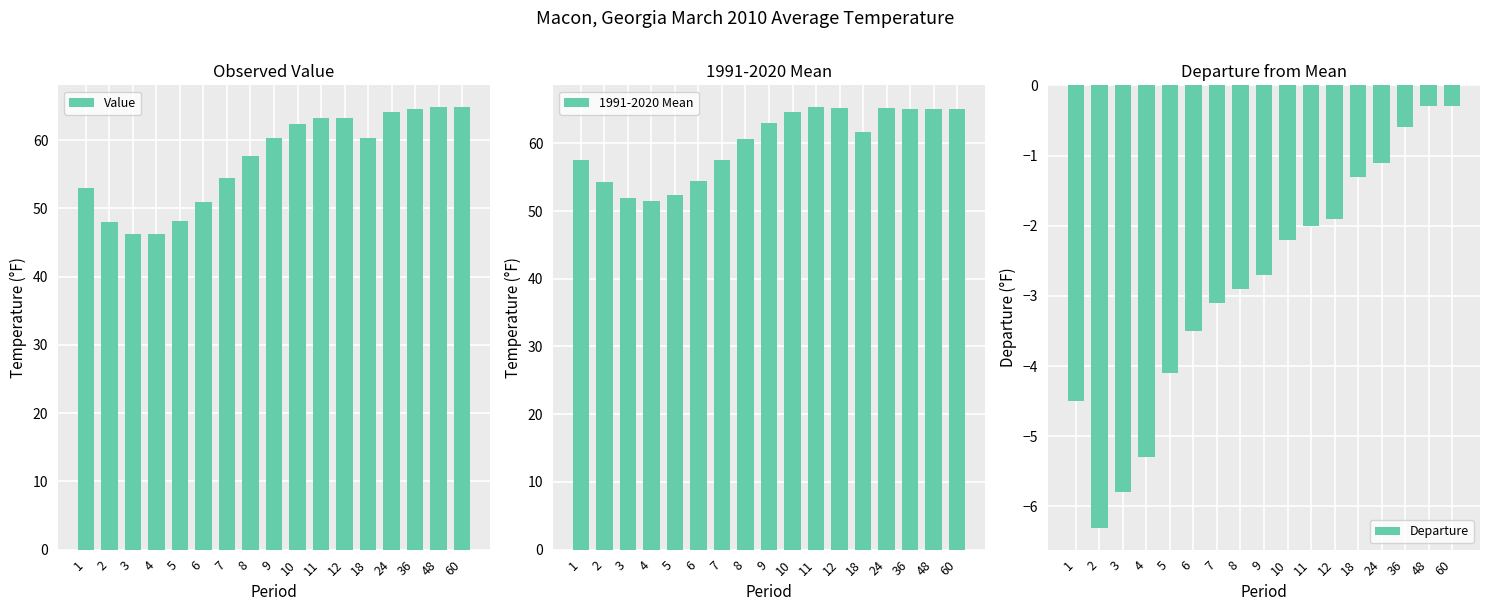

Which series changed the most between 5 and 36?

Value